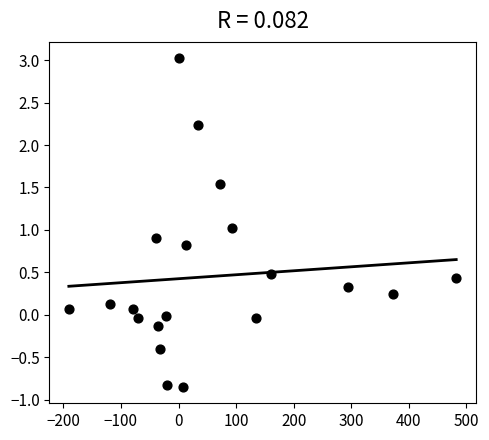

What is the range of X values (max minus min)?

672.7